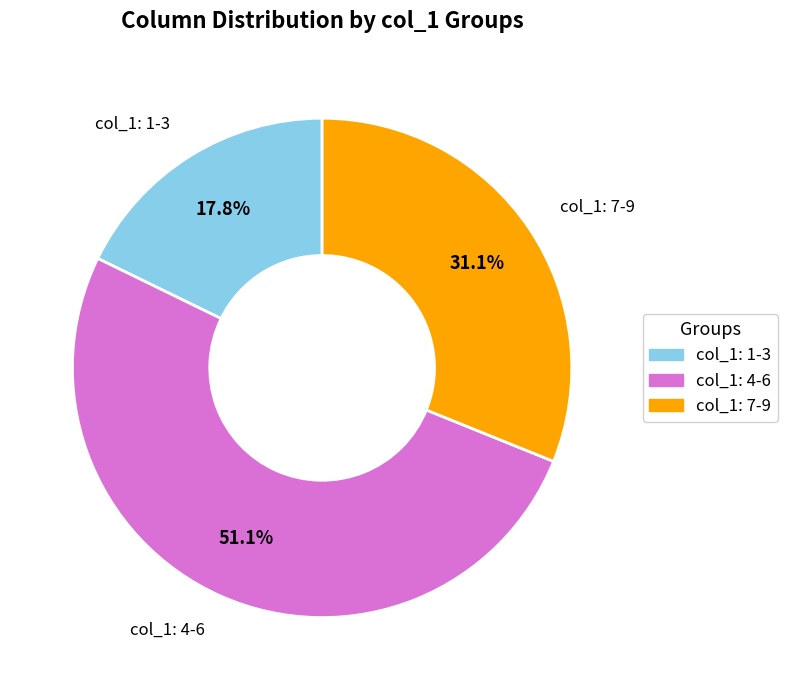

What is the total percentage of col_1: 1-3 and col_1: 4-6?

68.9%